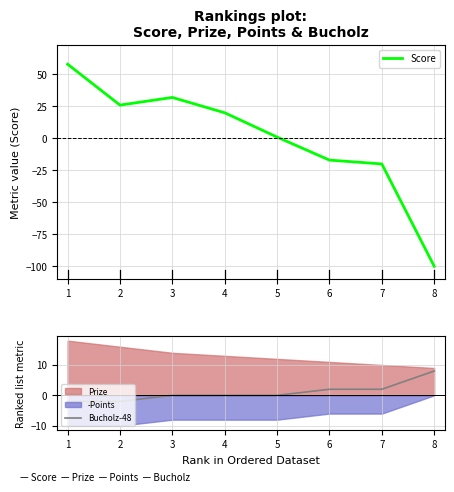

The Bucholz-48 series shows -3 at 4. True or false?

False